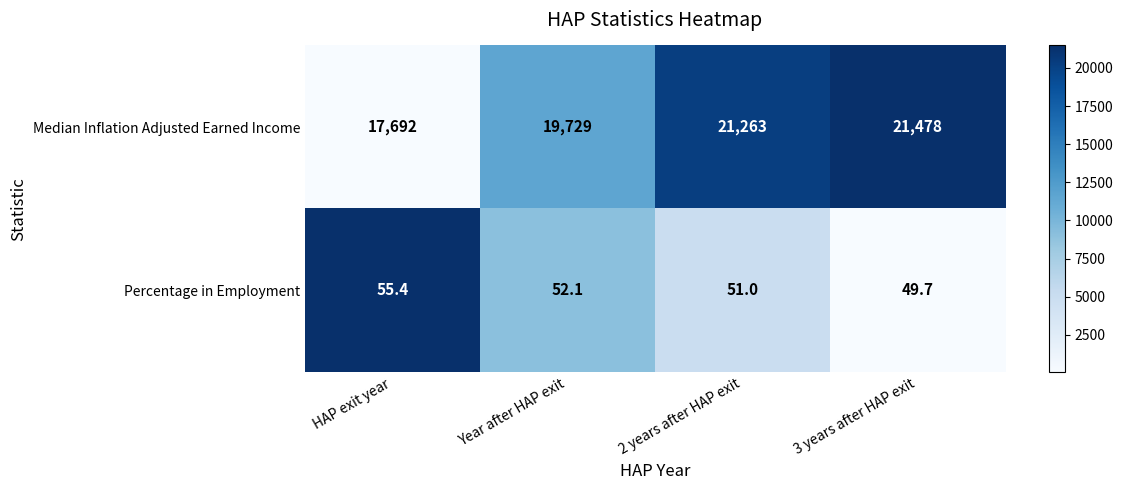

What is the sum of the Percentage in Employment values at Year after HAP exit and 3 years after HAP exit?

101.8